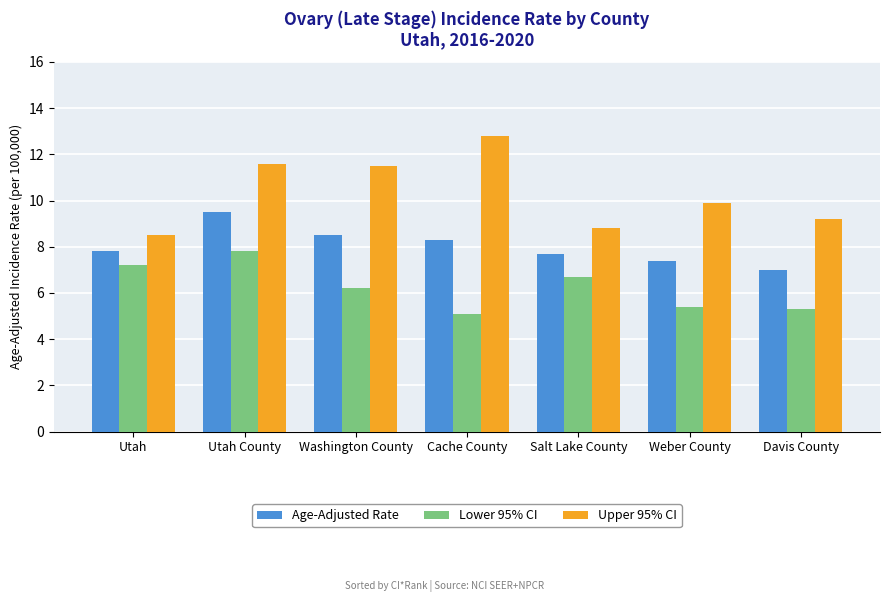

Where is Upper 95% CI nearest to the value 10?

Weber County